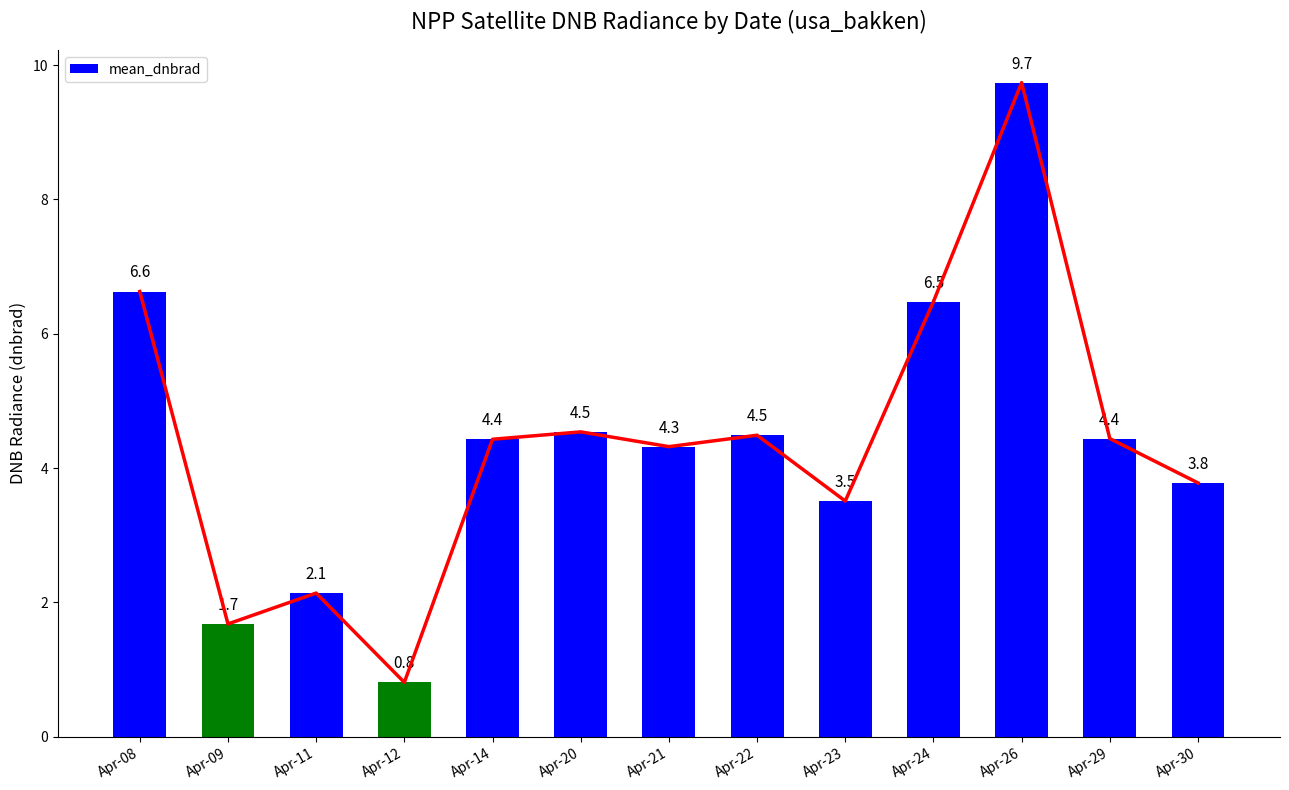

What is the value of the 3rd bar from the left?

2.1